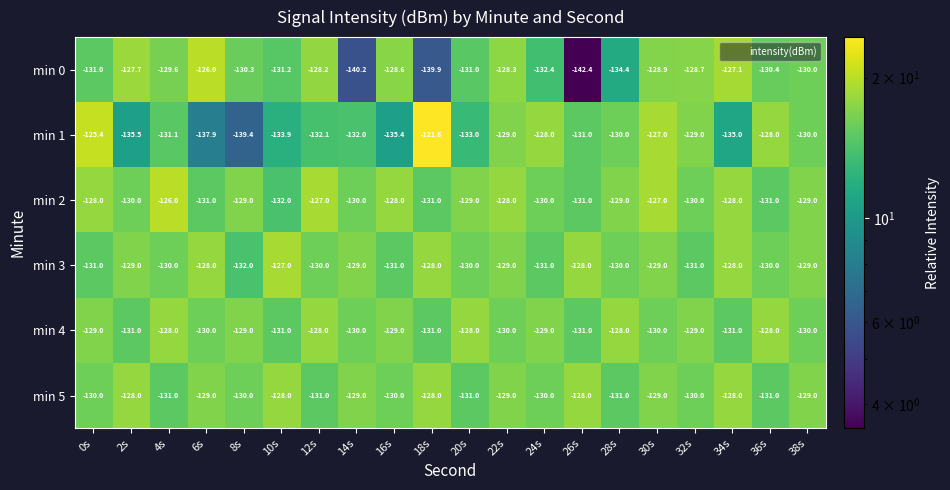

The min 4 series shows -130.0 at 30s. True or false?

True